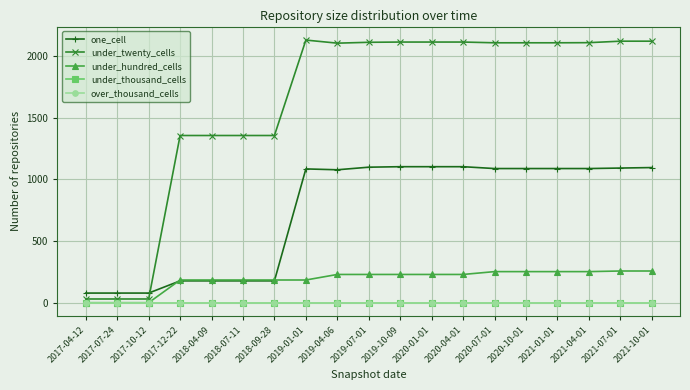

What is the label of the 10th point from the left?

2019-07-01